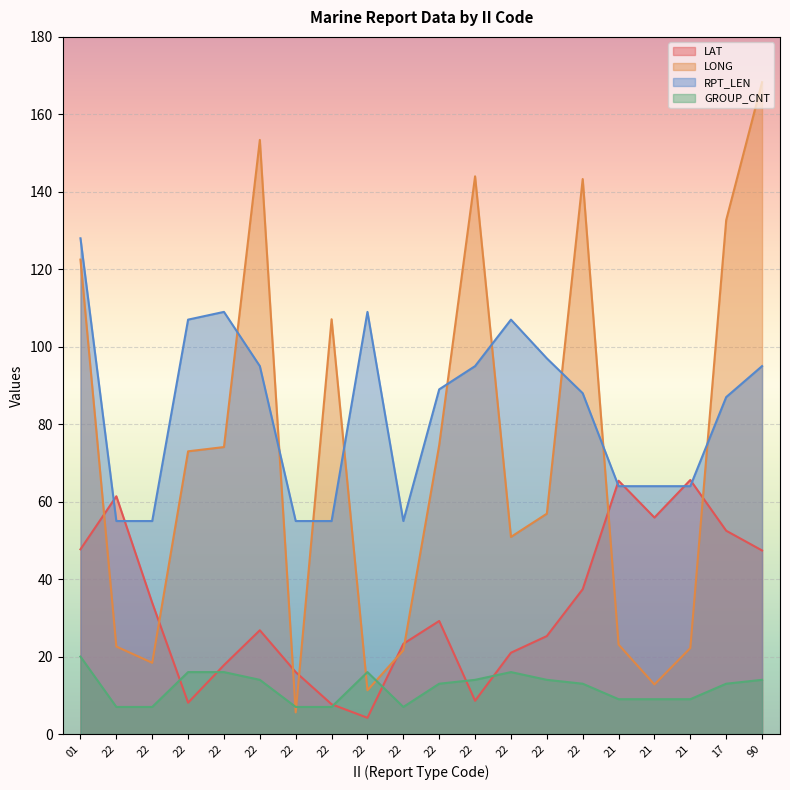

What is the sum of the GROUP_CNT values at 22 and 22?

29.0